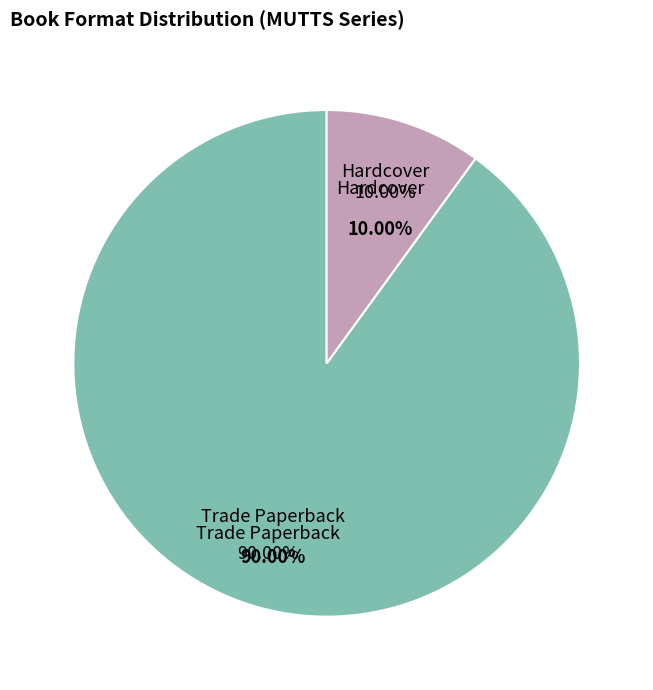

What is the ratio of the value at Hardcover to the value at Trade Paperback?

0.1